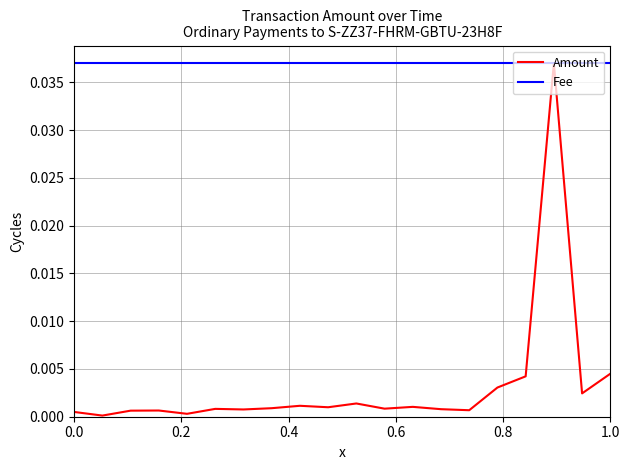

List the series in order of their overall mean, lowest first.

Amount, Fee